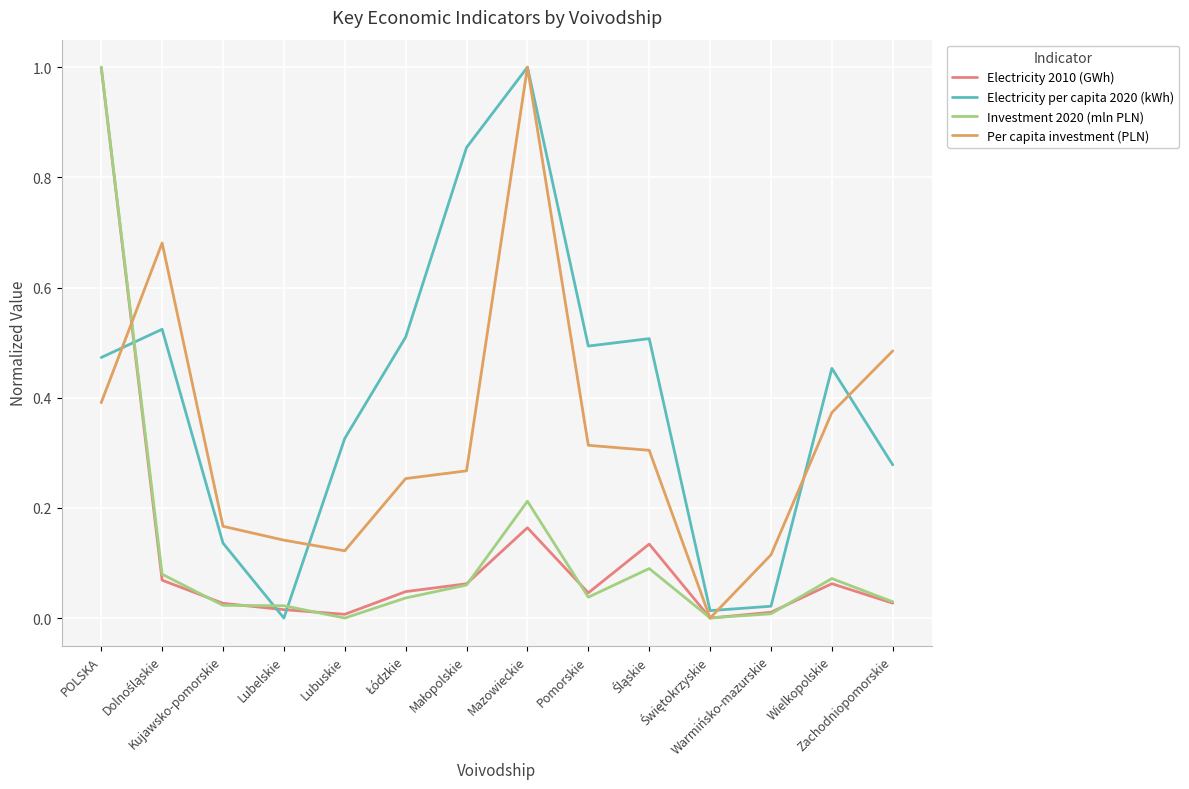

What is the maximum value for Per capita investment (PLN)?

1.0